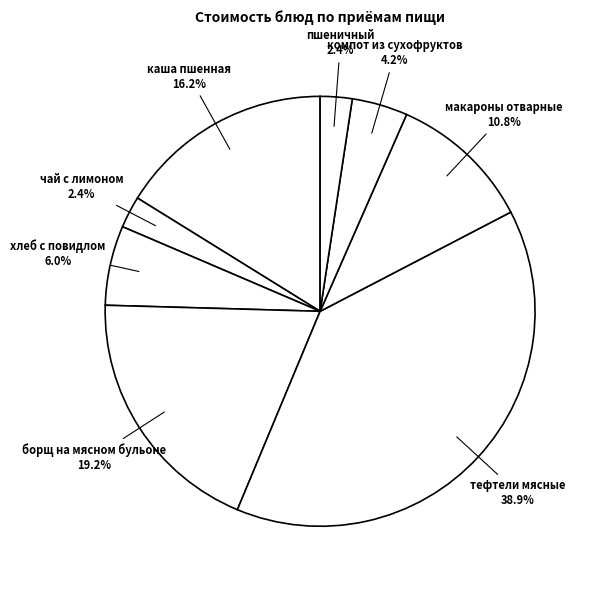

How many segments does this pie chart have?

8